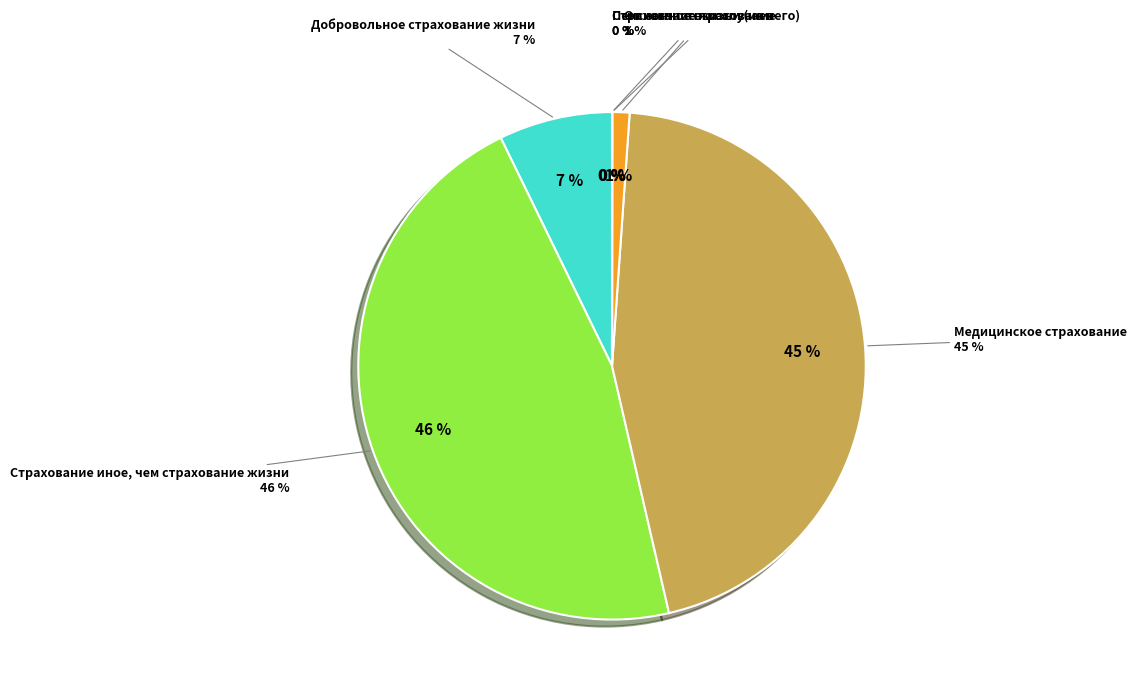

To the nearest percent, what is the average slice percentage?

17%